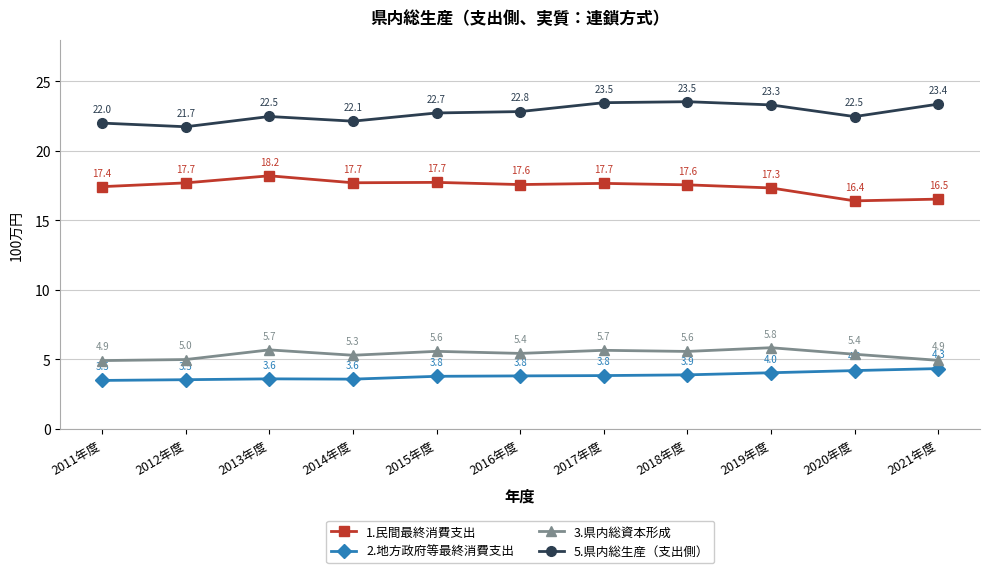

Between 2018年度 and 2021年度, which series saw the biggest shift?

1.民間最終消費支出